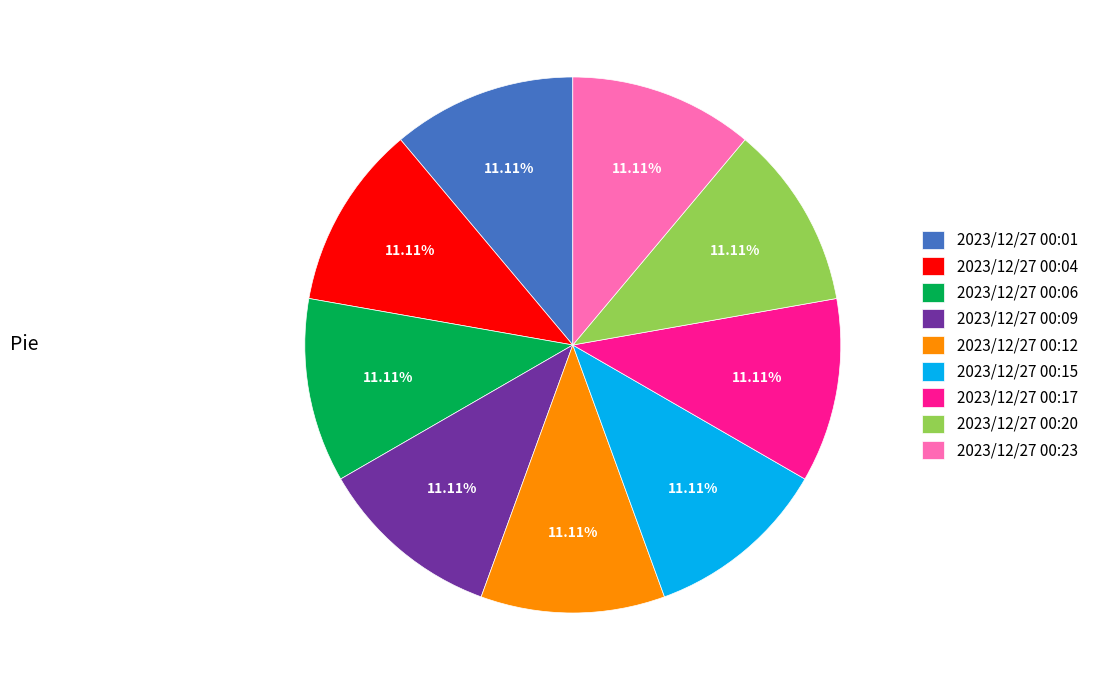

Is it true that 2023/12/27 00:06 is 22% of the pie?

False